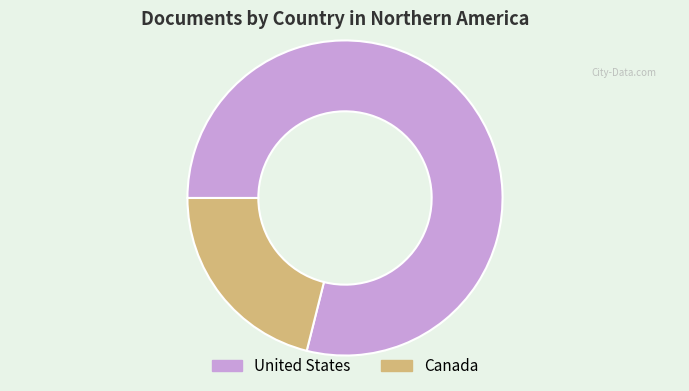

Do United States and Canada together represent more than half of the pie?

Yes